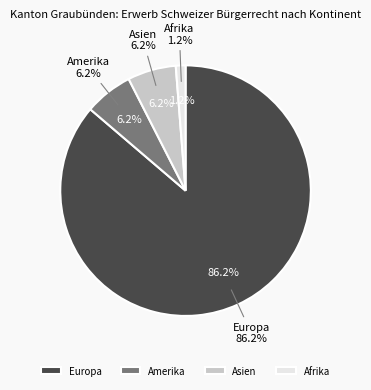

Which slice is the largest?

Europa